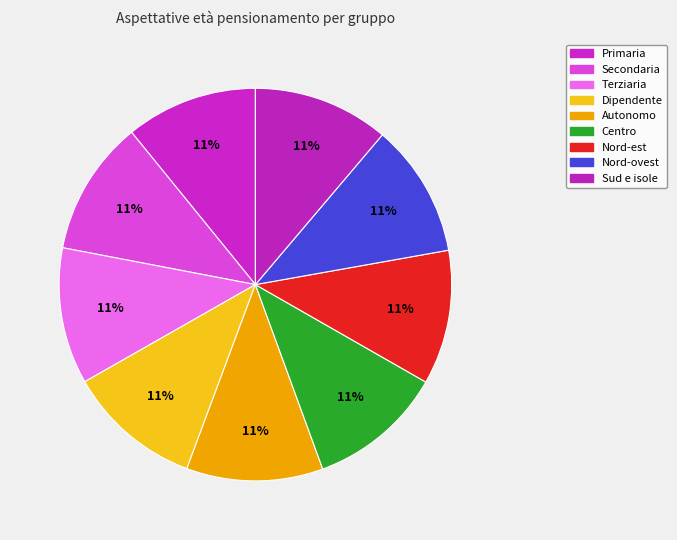

What percentage is the Primaria slice, to the nearest percent?

11%